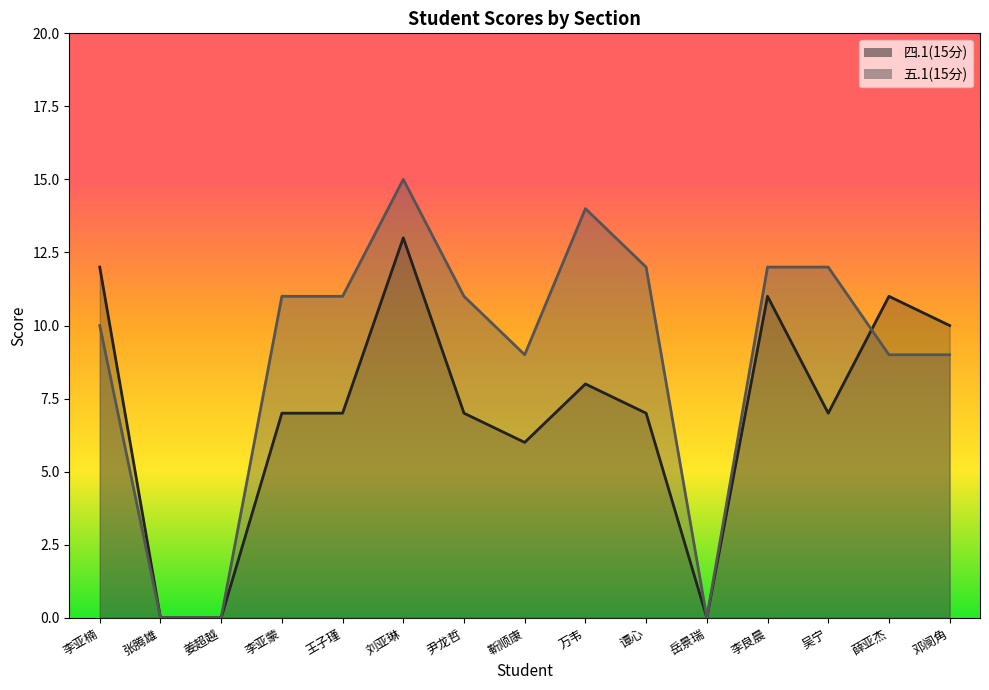

What is the sum of the 四.1(15分) values at 张腾雄 and 薛亚杰?

11